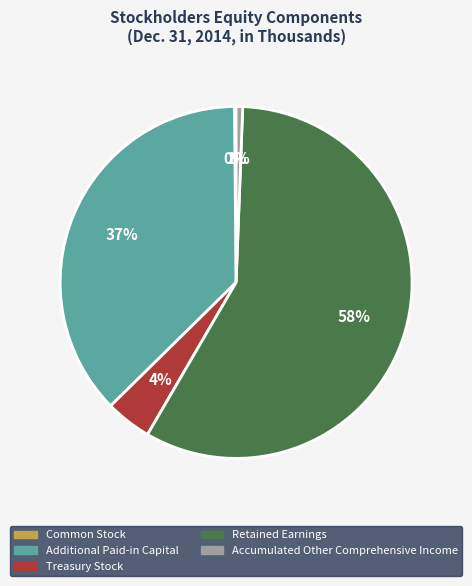

Is it true that Accumulated Other Comprehensive Income is 11% of the pie?

False